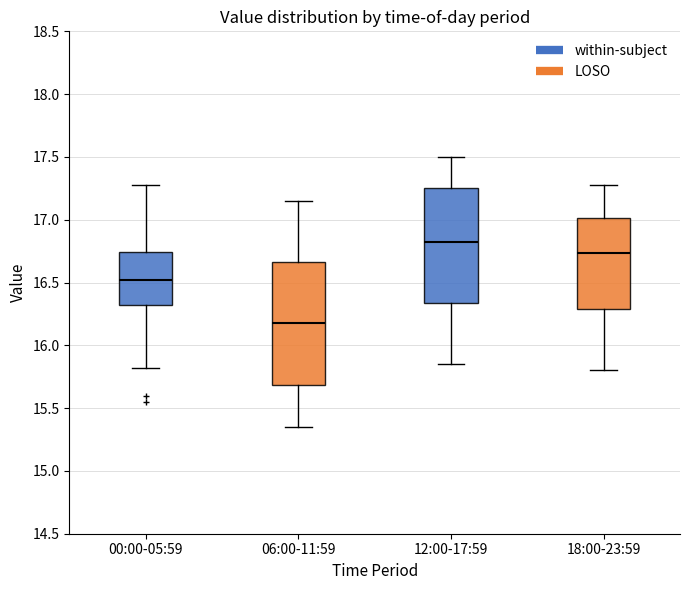

Reading left to right, transcribe this box plot: for each box, give where its median line is, the range the box spans, and where its two whiskers end, as read against the y-axis. The values are not printed on the chart, so give them approximately, as read against the axis.

00:00-05:59: median 16.50, box 16.30 to 16.75, whiskers 15.80 to 17.30
06:00-11:59: median 16.20, box 15.70 to 16.65, whiskers 15.35 to 17.15
12:00-17:59: median 16.85, box 16.35 to 17.25, whiskers 15.85 to 17.50
18:00-23:59: median 16.75, box 16.30 to 17.00, whiskers 15.80 to 17.30